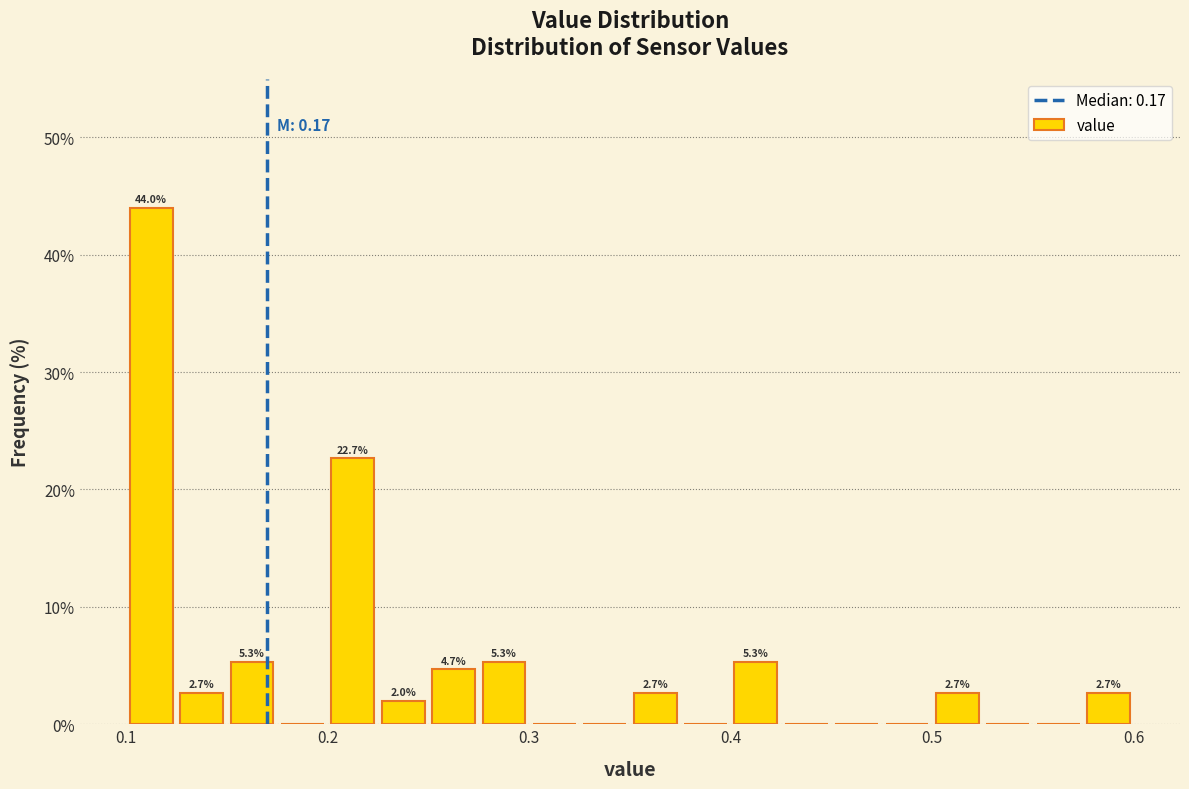

Read against the x-axis, roughly where is the centre of the tallest bar?

0.11